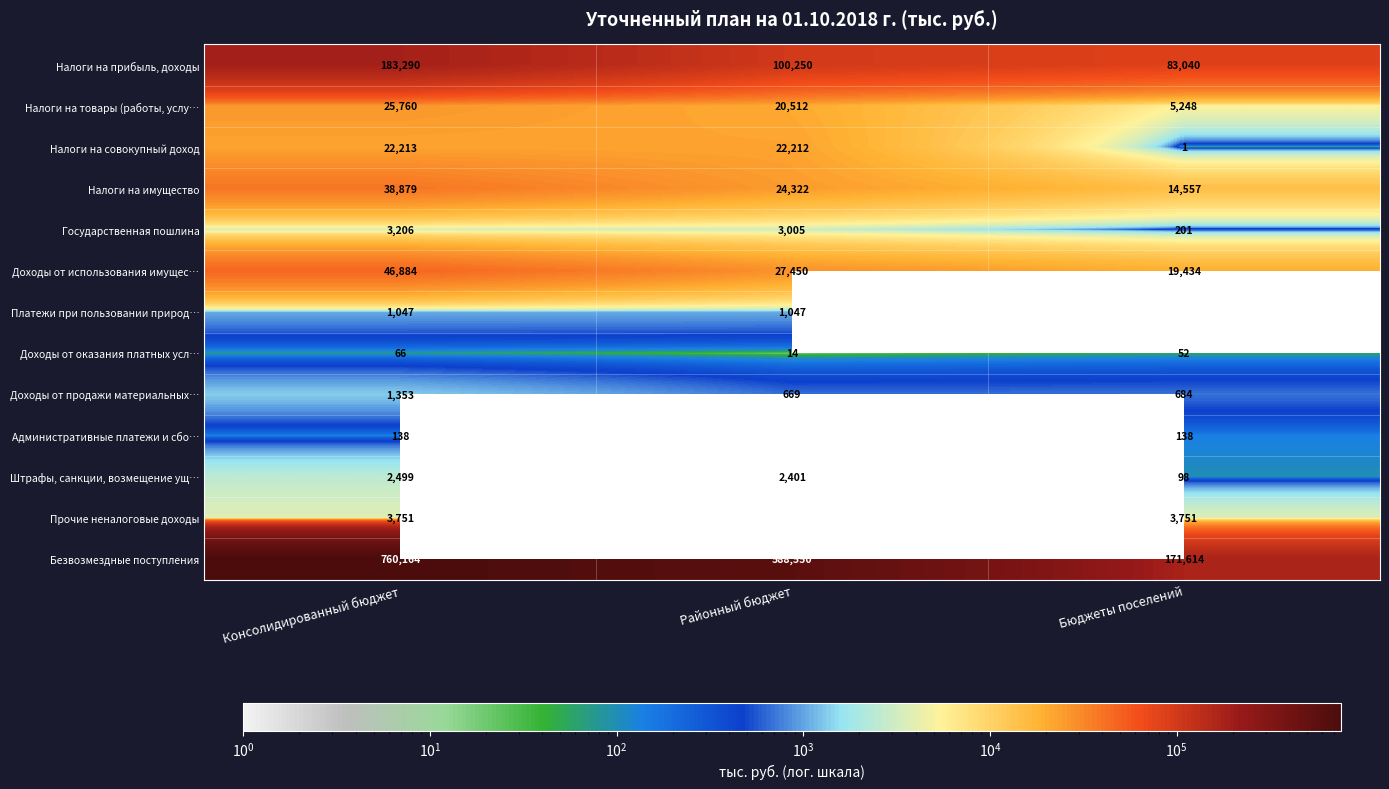

At Консолидированный бюджет, list the series in order from smallest to largest.

Доходы от оказания платных усл…, Административные платежи и сбо…, Платежи при пользовании природ…, Доходы от продажи материальных…, Штрафы, санкции, возмещение ущ…, Государственная пошлина, Прочие неналоговые доходы, Налоги на совокупный доход, Налоги на товары (работы, услу…, Налоги на имущество, Доходы от использования имущес…, Налоги на прибыль, доходы, Безвозмездные поступления